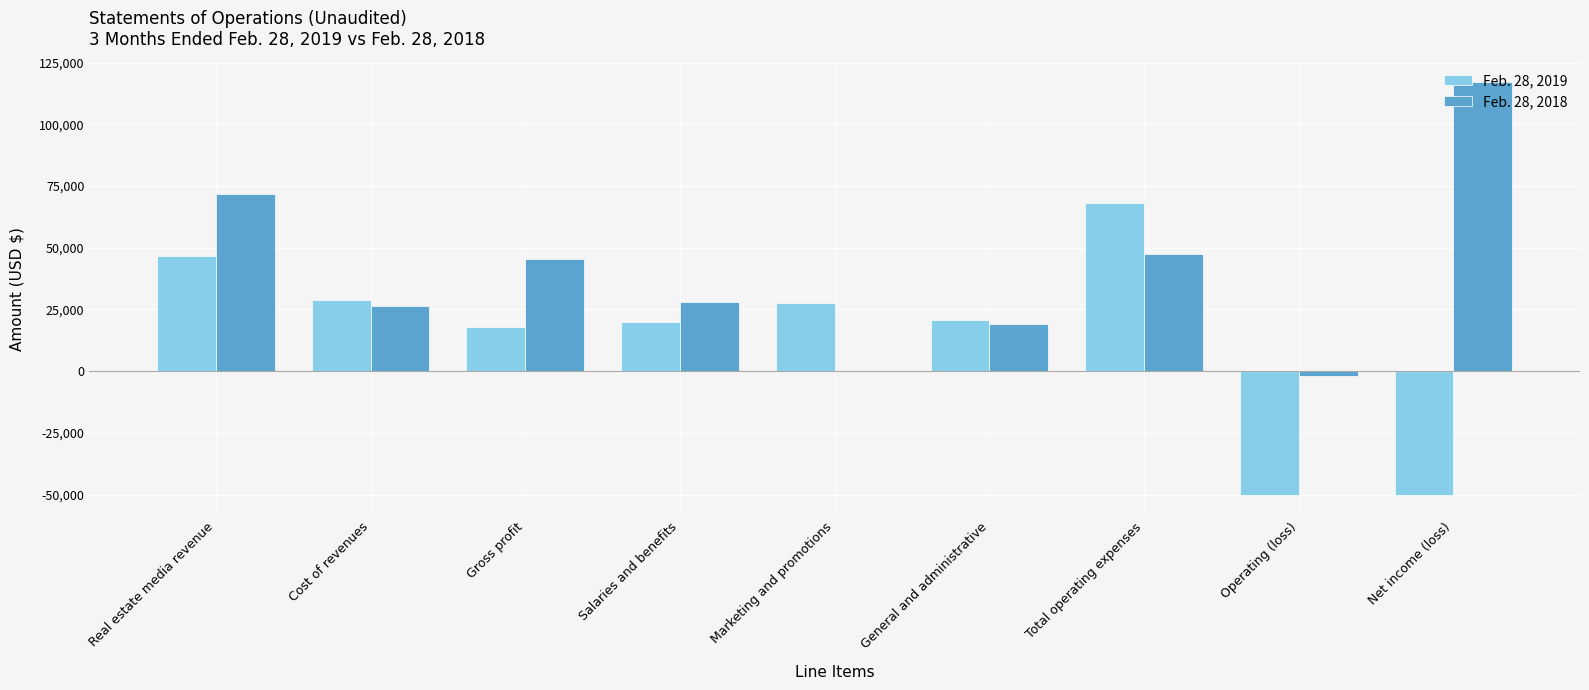

Read the Feb. 28, 2019 value at Real estate media revenue.

46850